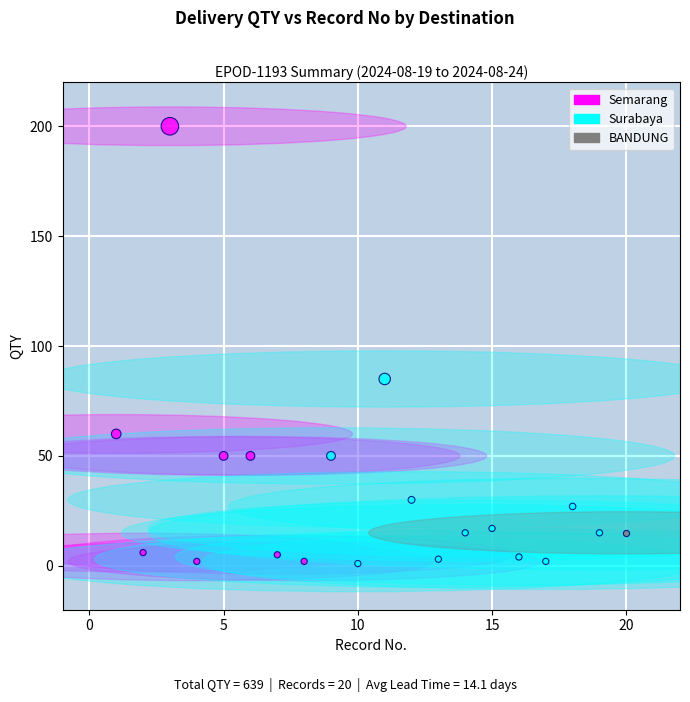

What are all the series names shown in the legend?

Semarang, Surabaya, BANDUNG